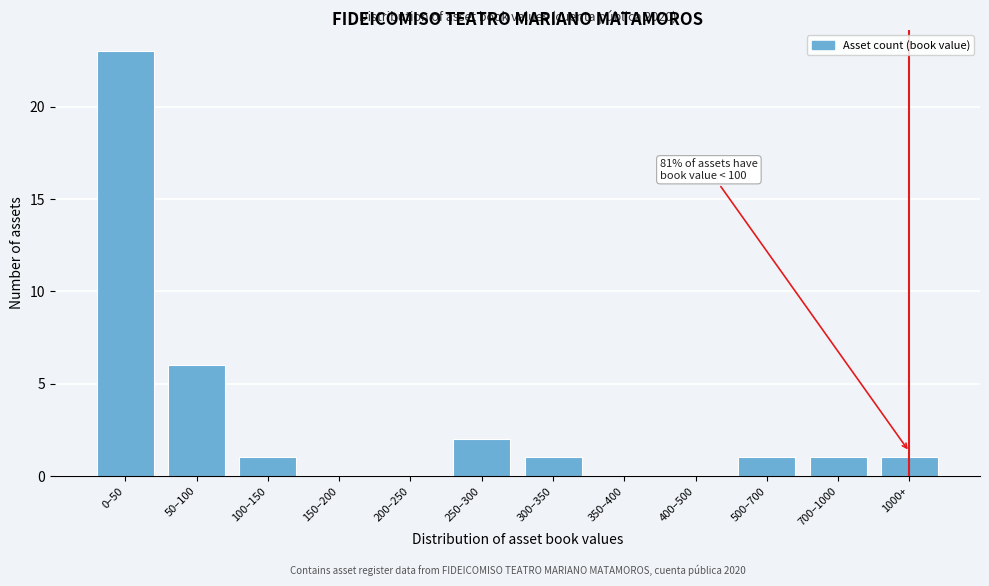

Reading left to right, transcribe all the data shown in this chart.

0–50=23	50–100=6	100–150=1	150–200=0	200–250=0	250–300=2	300–350=1	350–400=0	400–500=0	500–700=1	700–1000=1	1000+=1